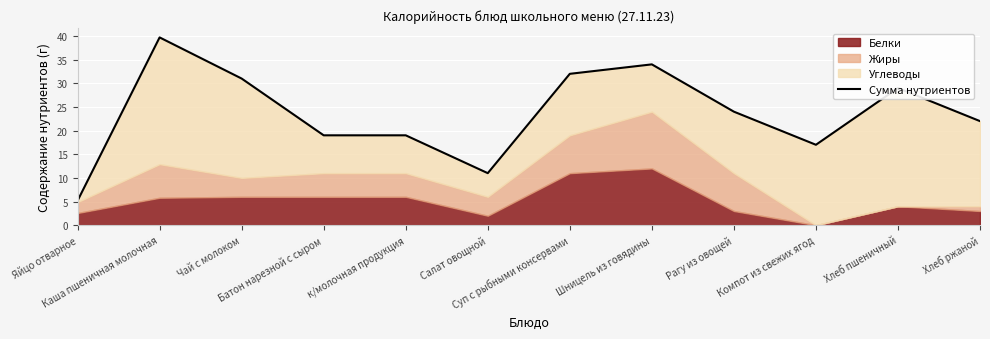

How many interior local peaks (higher than both neighbors) does the data have?

3